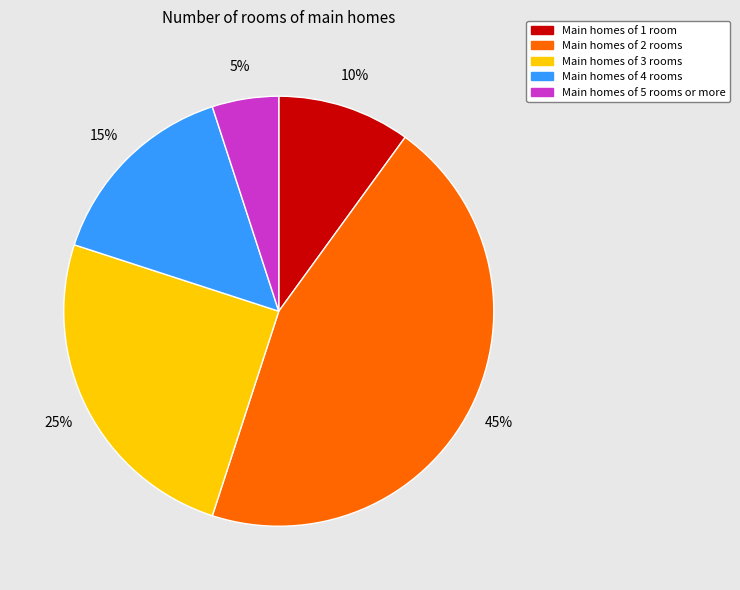

Rank the categories by value from highest to lowest.

Main homes of 2 rooms, Main homes of 3 rooms, Main homes of 4 rooms, Main homes of 1 room, Main homes of 5 rooms or more